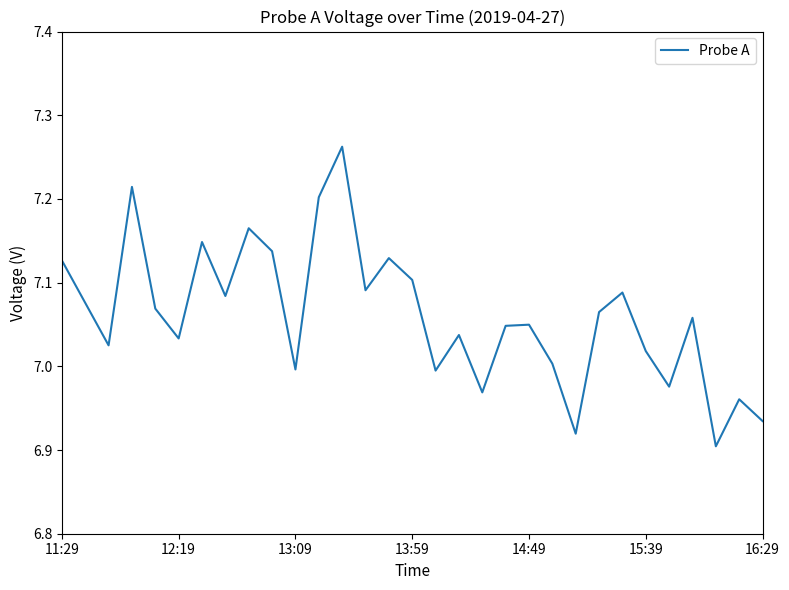

Count the number of data series in this chart.

1